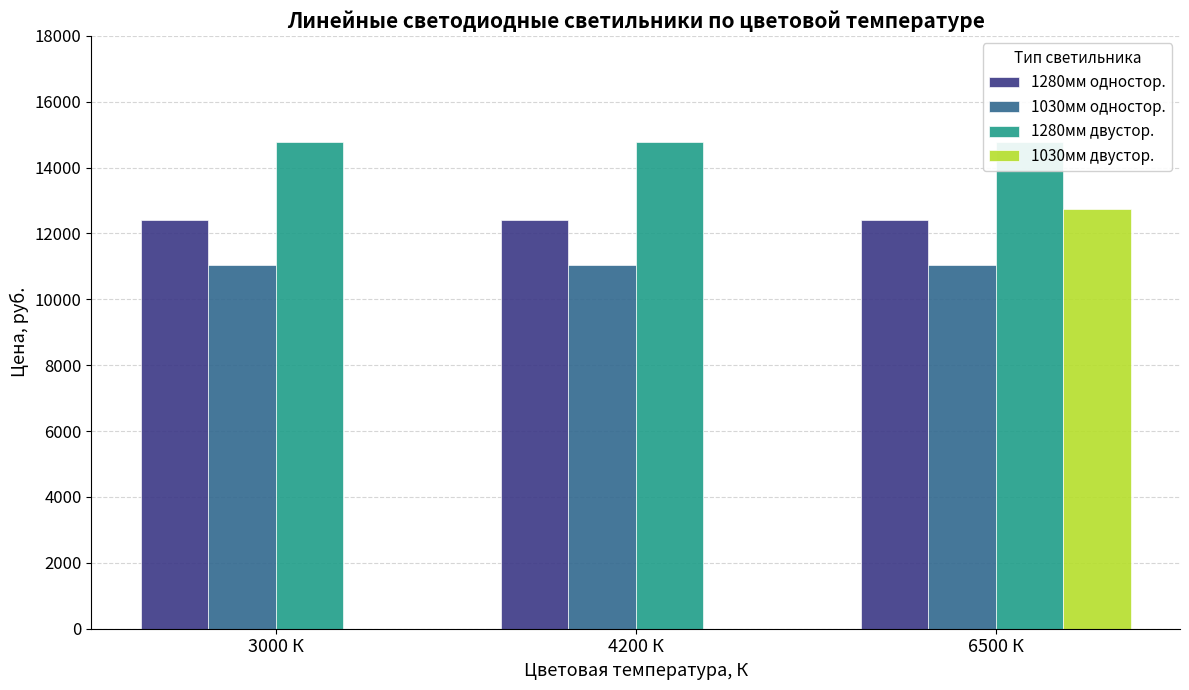

Rank the series at 6500 К from lowest to highest value.

1030мм одностор., 1280мм одностор., 1030мм двустор., 1280мм двустор.